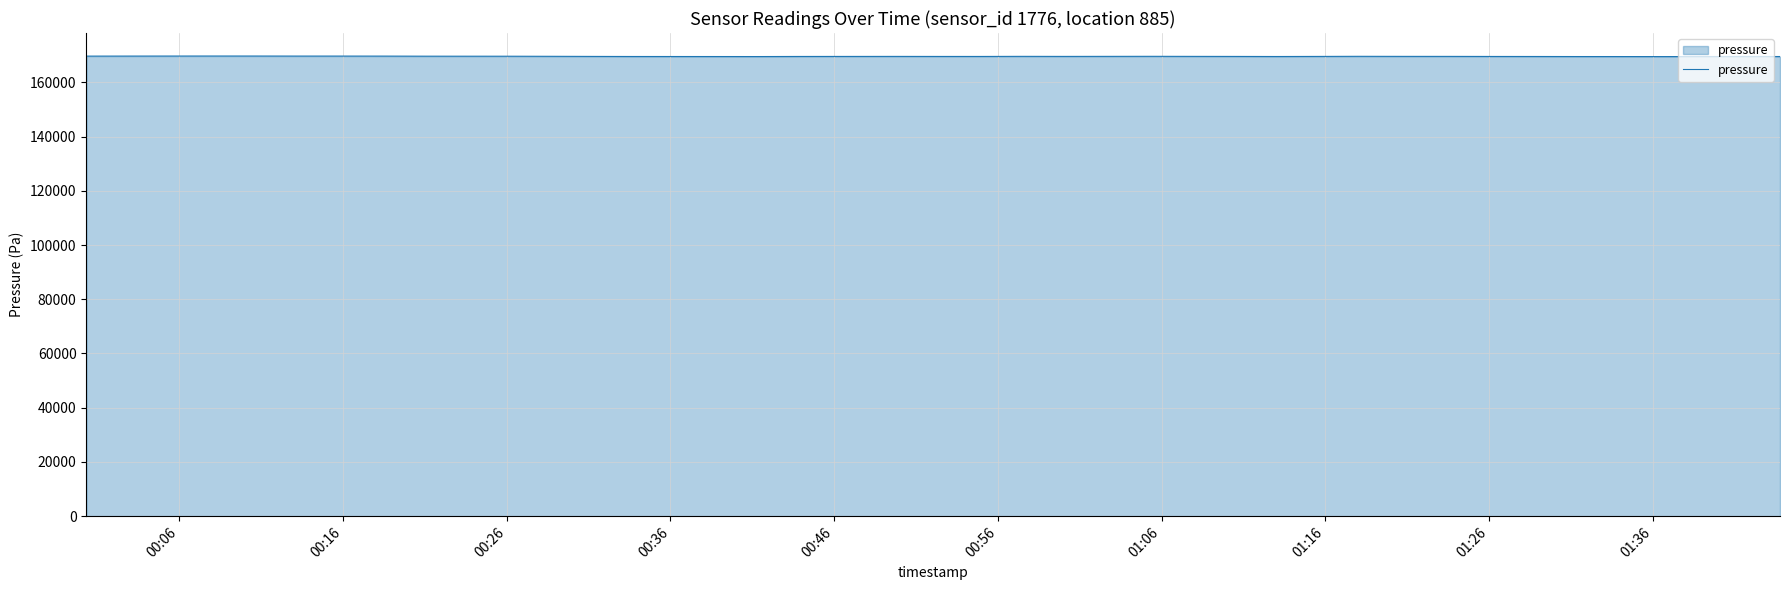

What is the smallest value displayed?

169502.3